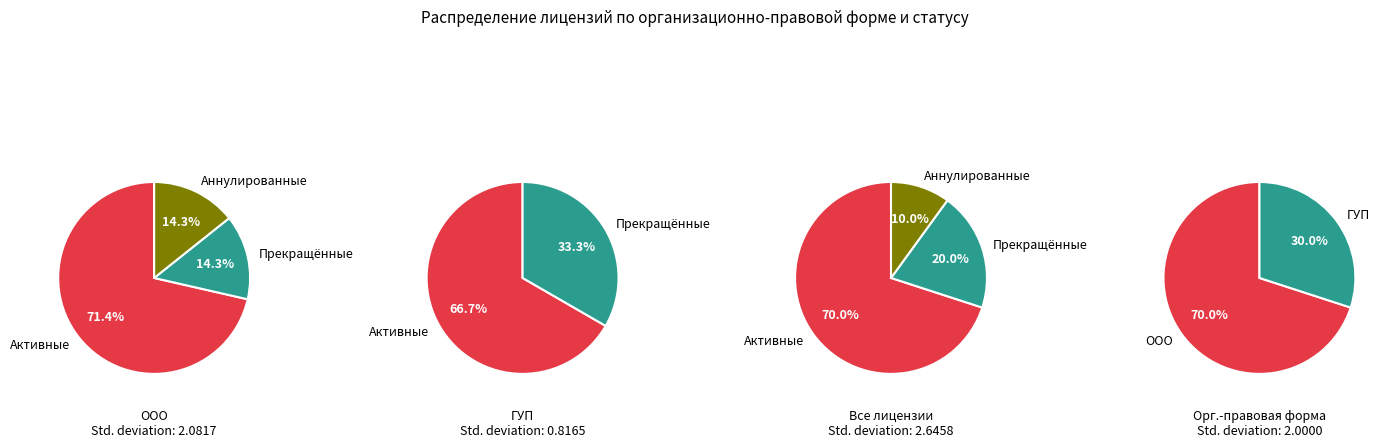

The Государственное унитарное предприятие slice represents 24% of the pie. True or false?

False